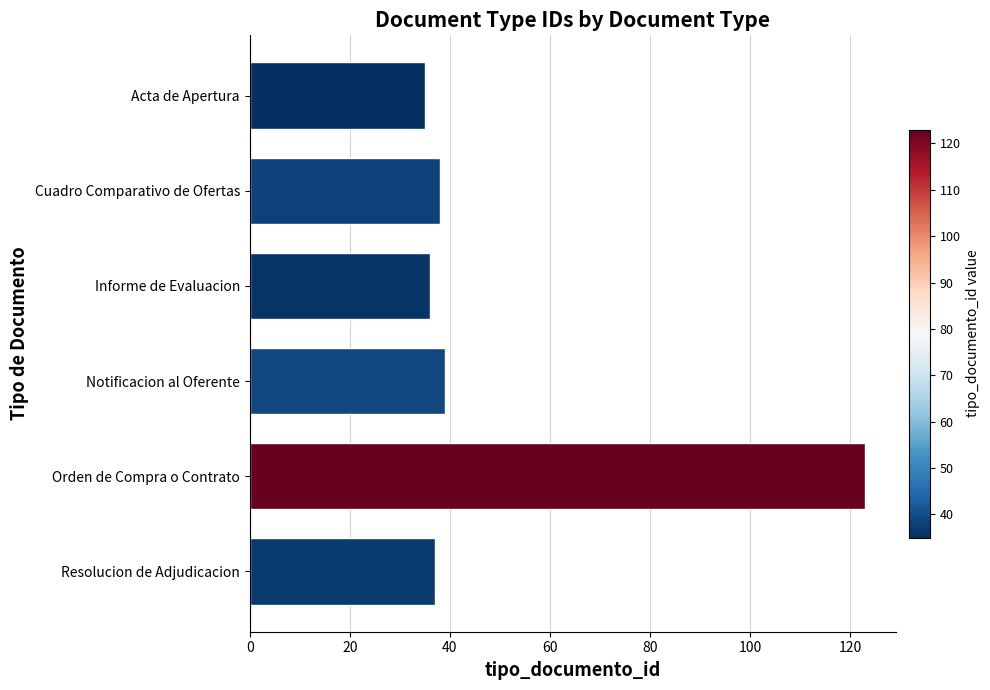

What is the sum of all values?

308